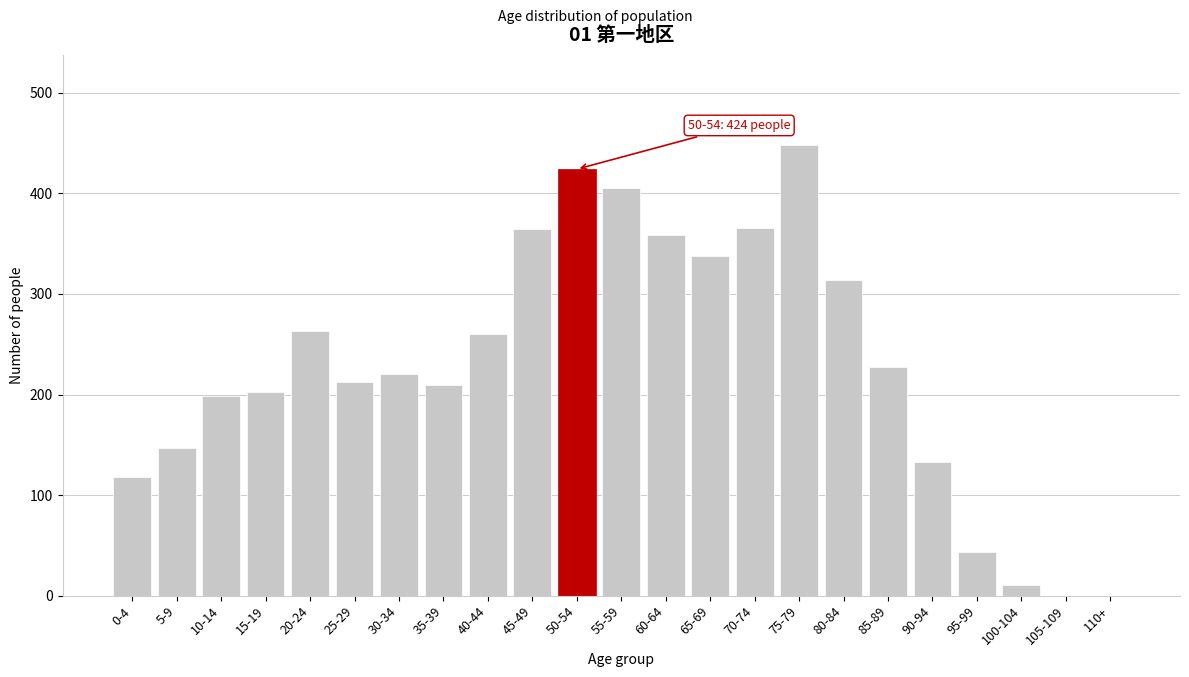

The value at 80-84 is 466. True or false?

False